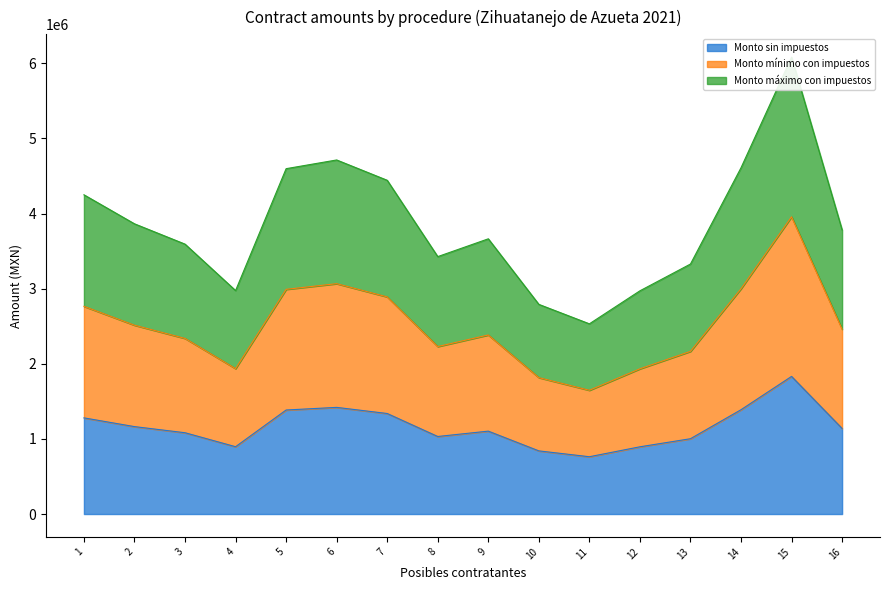

Between 16 and 9, which is larger?

16